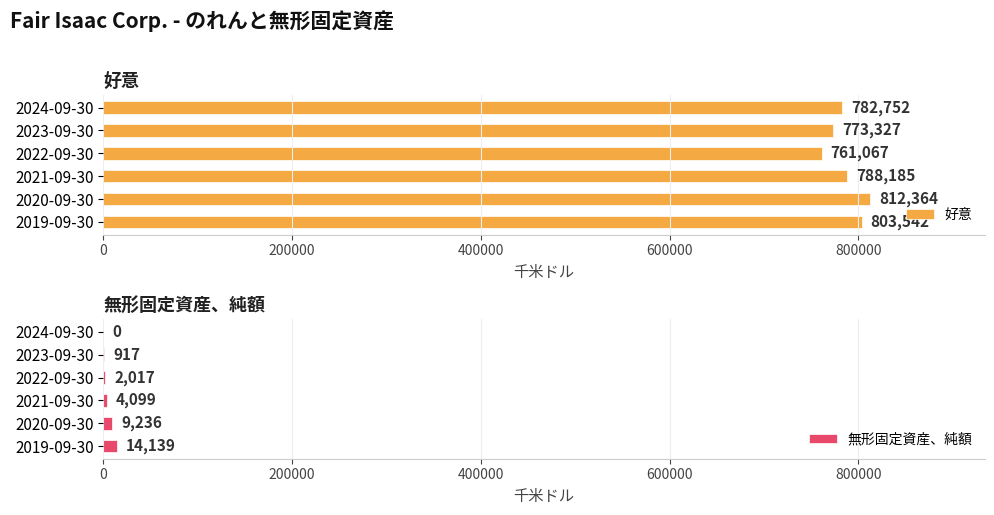

What is the sum of the 無形固定資産、純額 values at 2021-09-30 and 2019-09-30?

18238